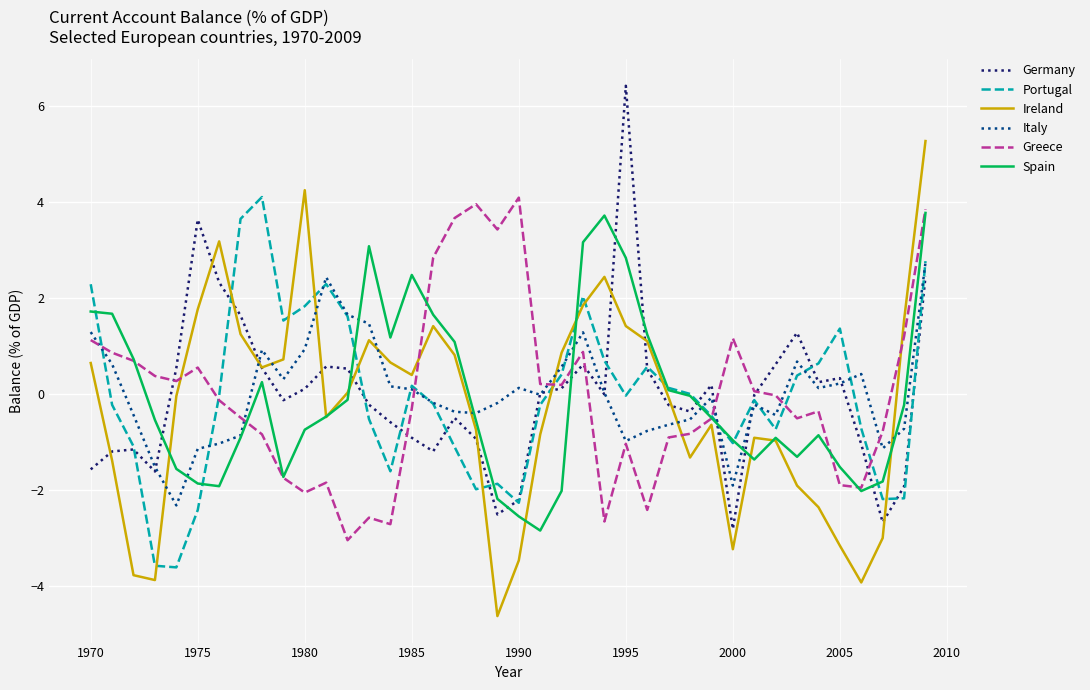

True or false: Portugal and Spain cross at least once.

True